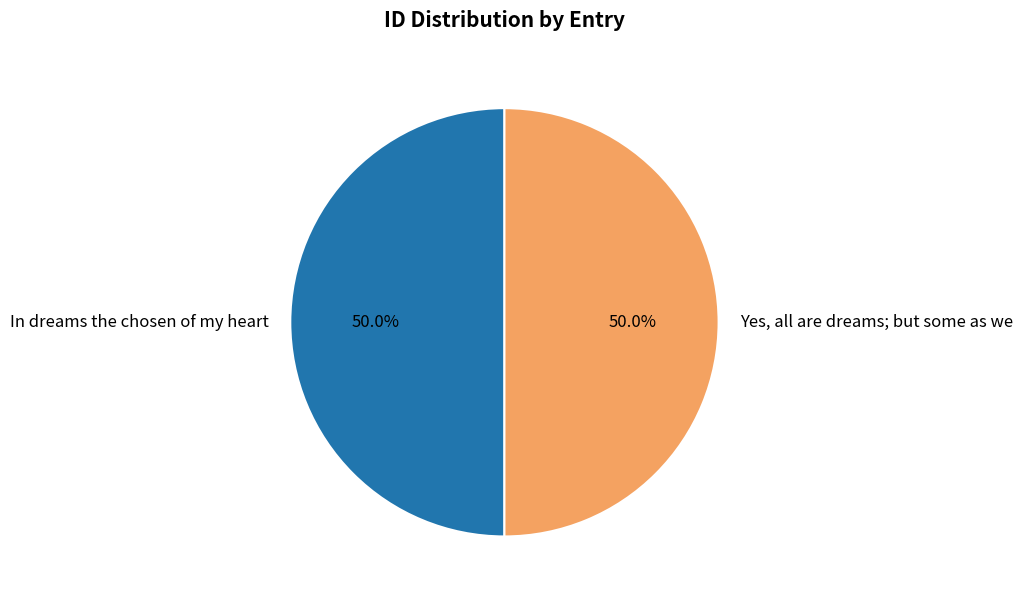

How many slices are in this pie chart?

2